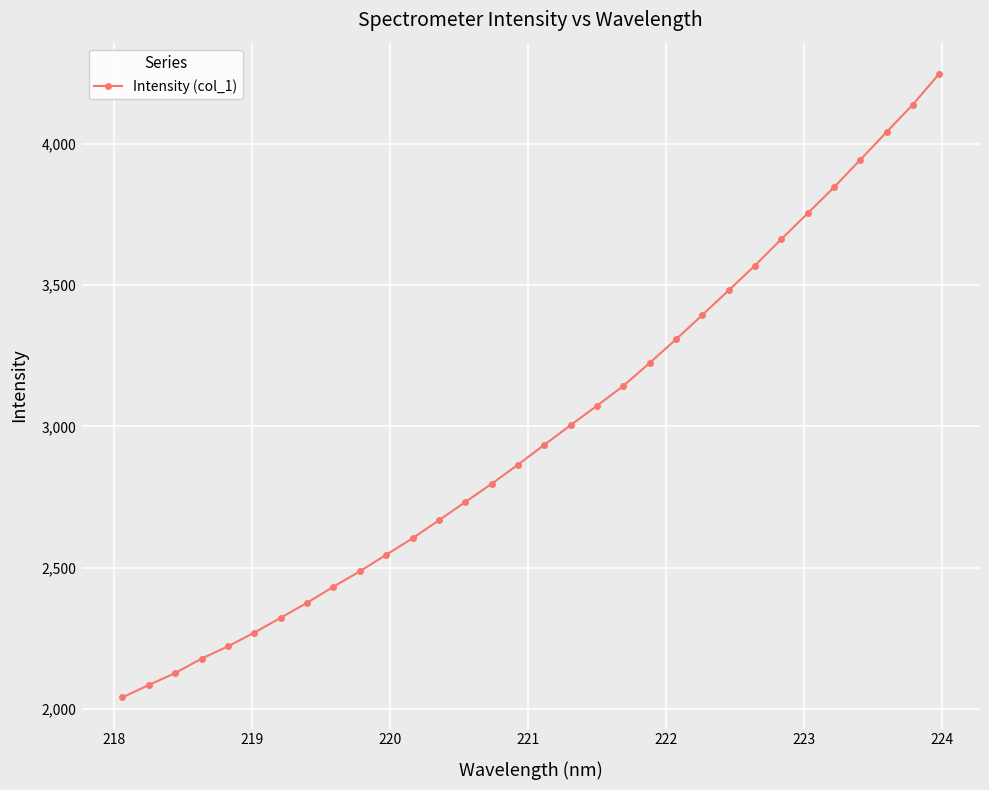

What is the sum of all values?

95519.8